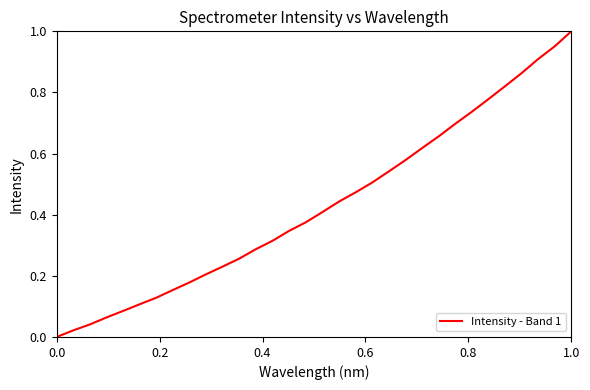

How many values are above zero?

31